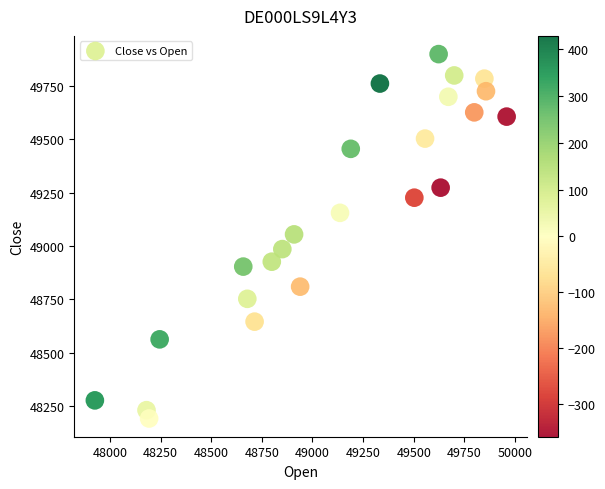

What is the range of Y values (max minus min)?

1708